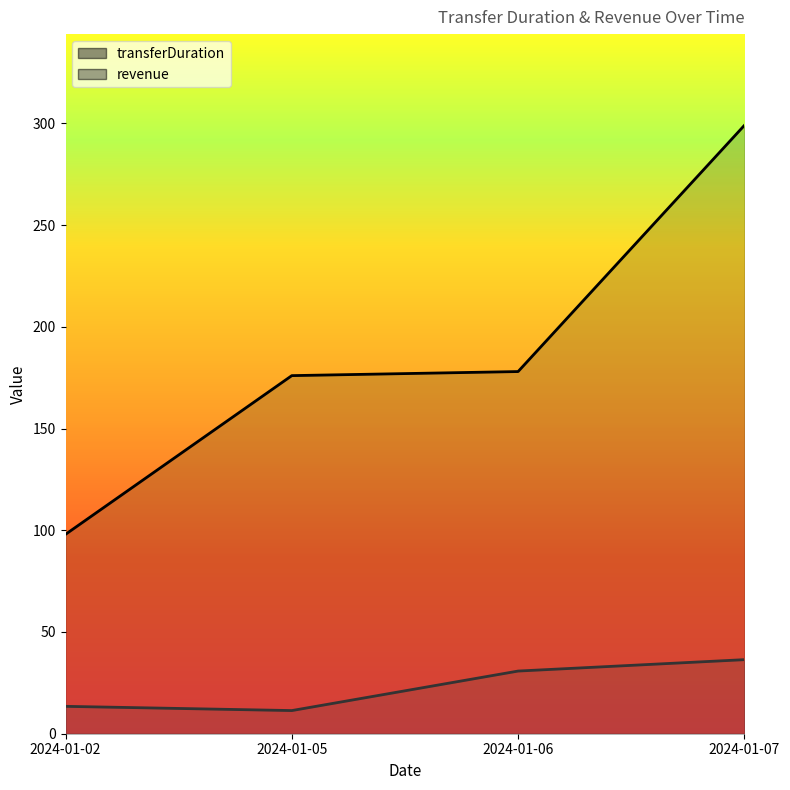

How many values in the revenue series exceed 30?

2